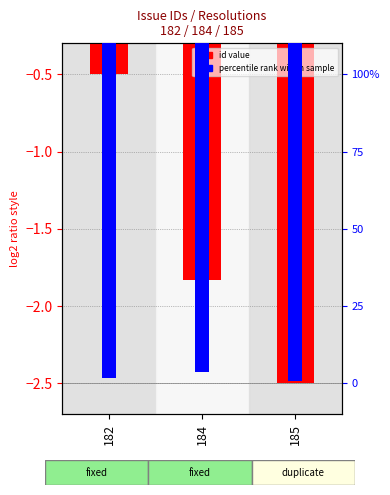

How many values in the id (normalized) series exceed -1?

1